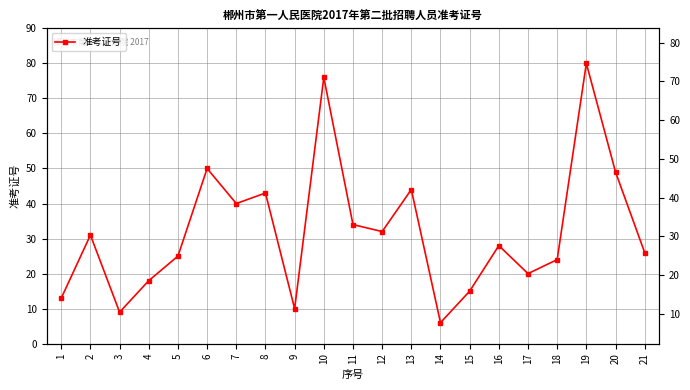

What is the average value?

32